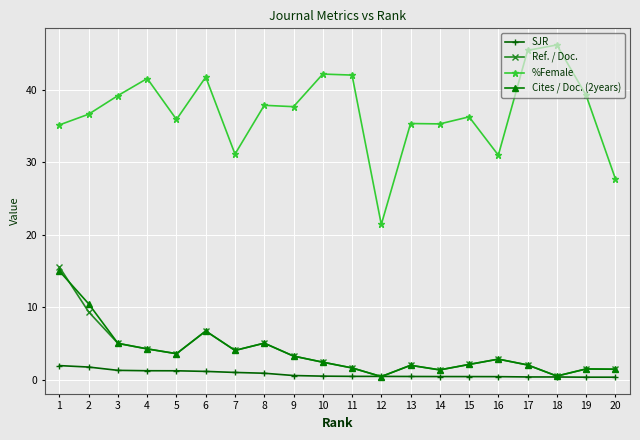

Which series has the largest range (max minus min)?

%Female